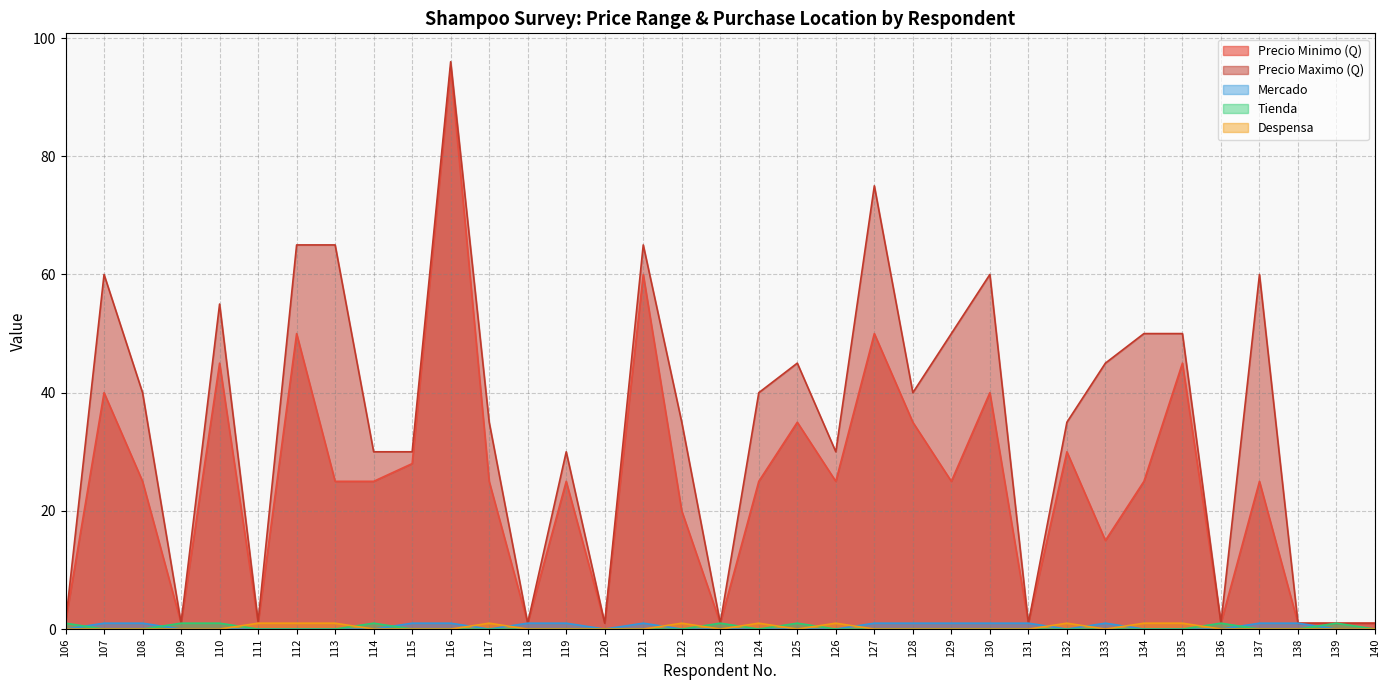

What is the average value of the Precio Maximo (Q) series?

34.2